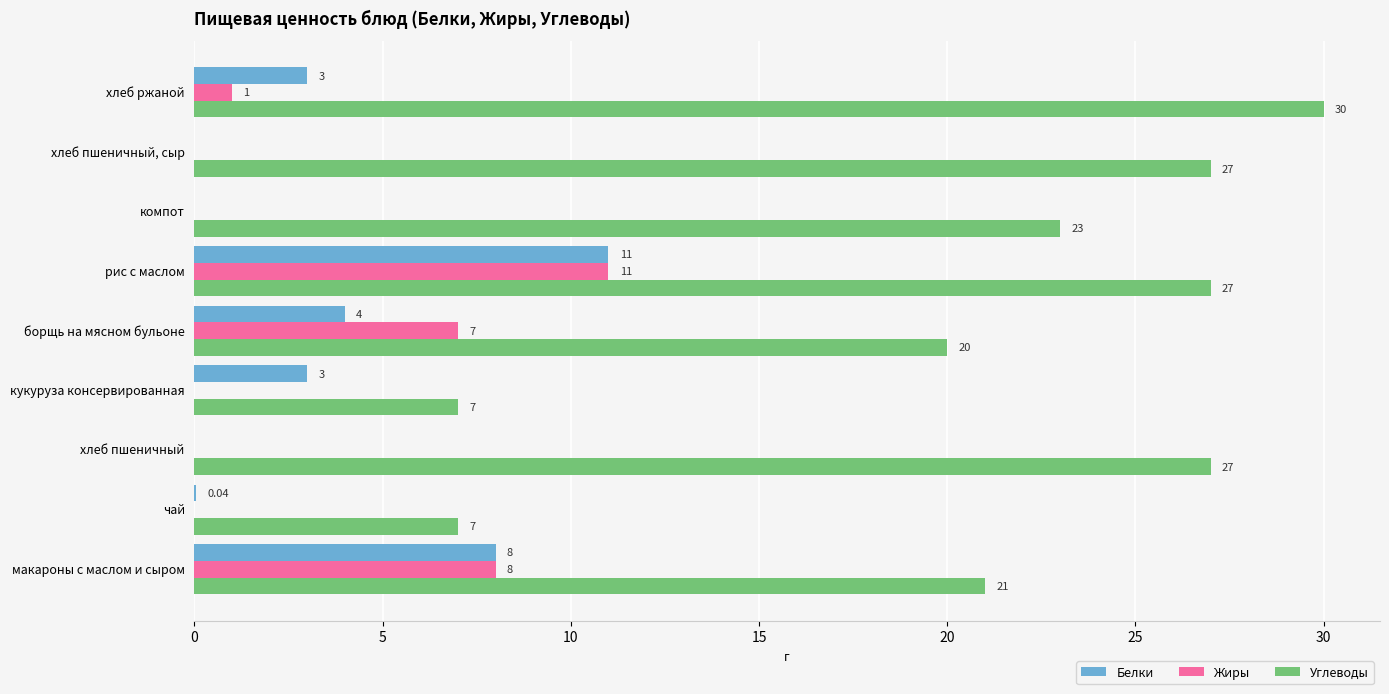

What is the sum of all Жиры values?

27.0